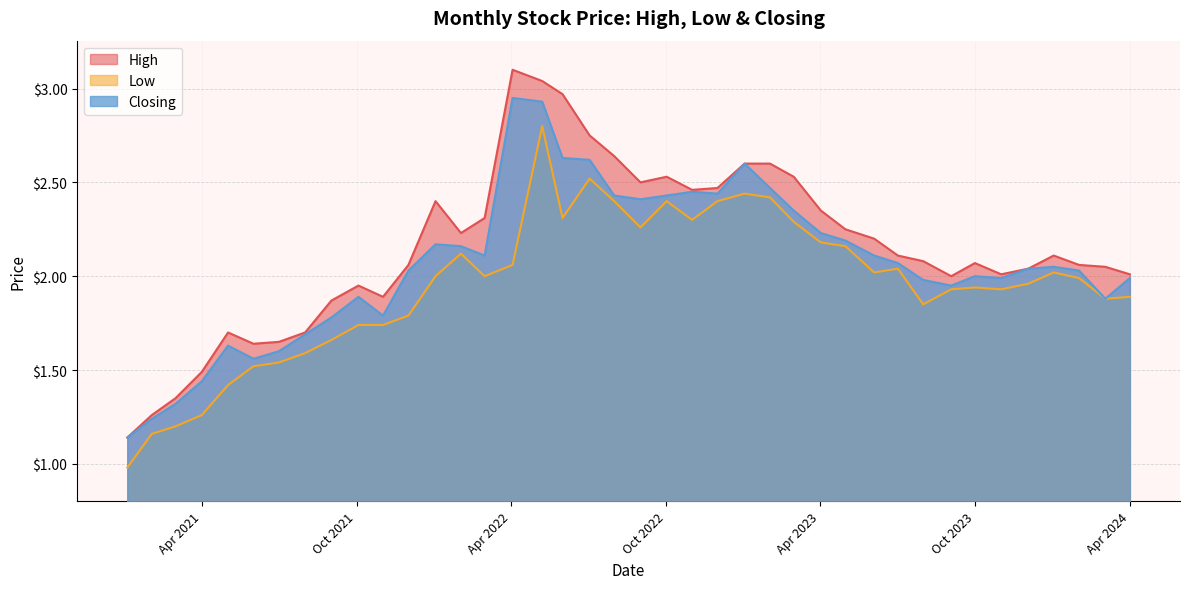

True or false: High and Low intersect in this chart.

False